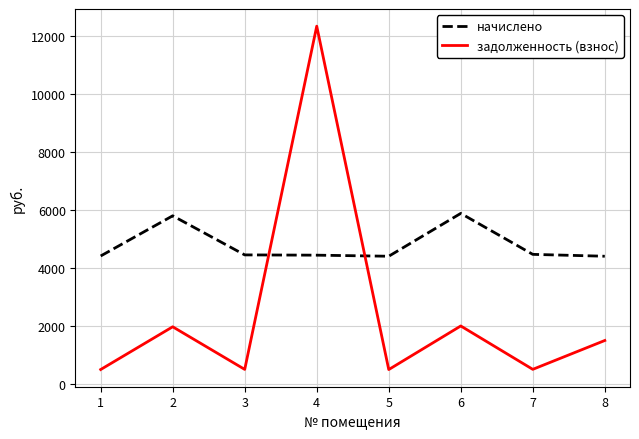

Is it true that начислено equals 5789.7 at 2?

True